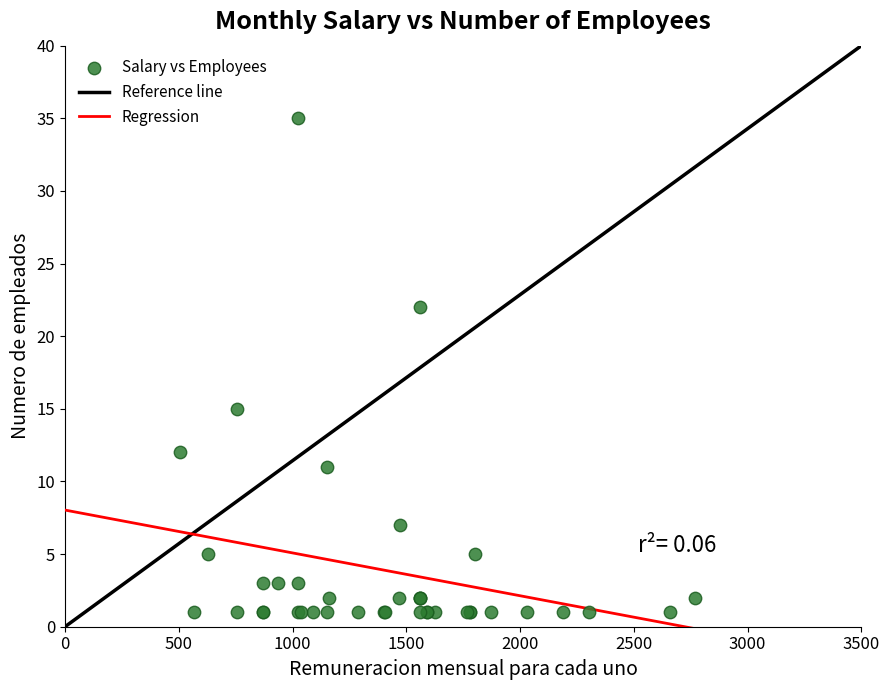

What Y value in the scatter plot is closest to 18?

15